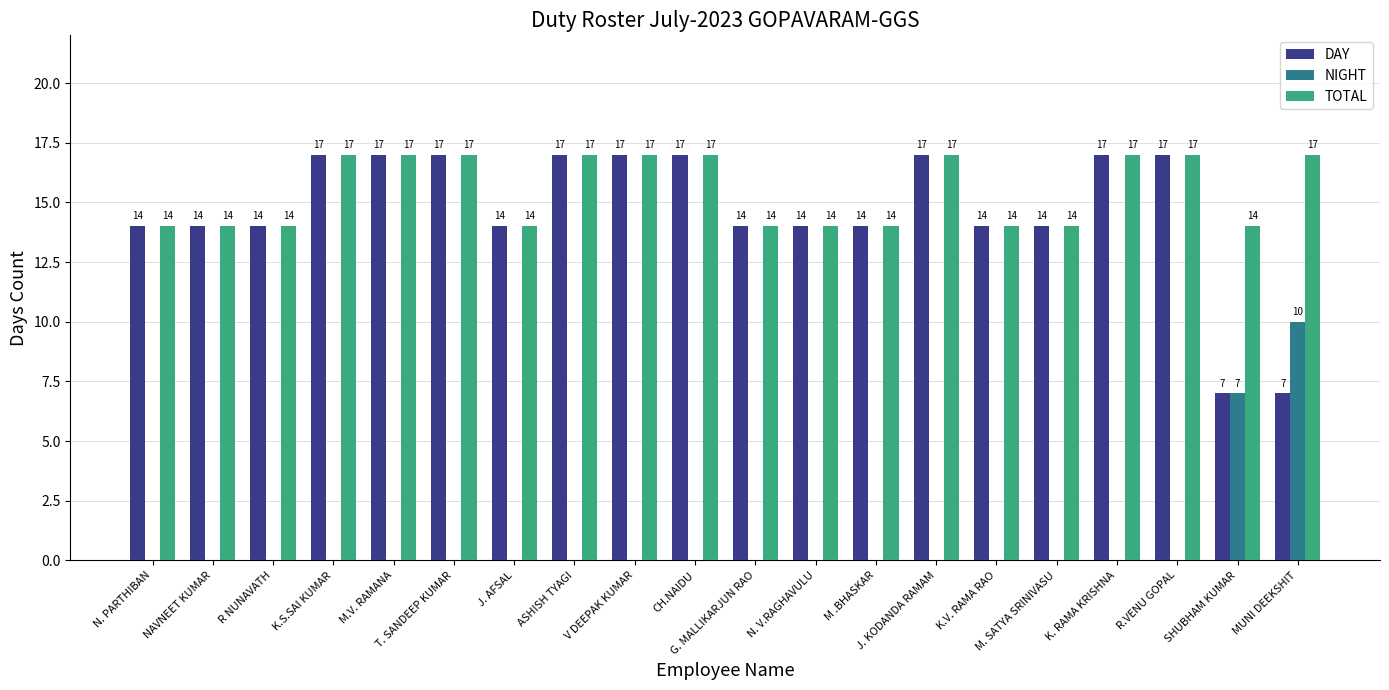

The NIGHT series shows -6 at ASHISH TYAGI. True or false?

False